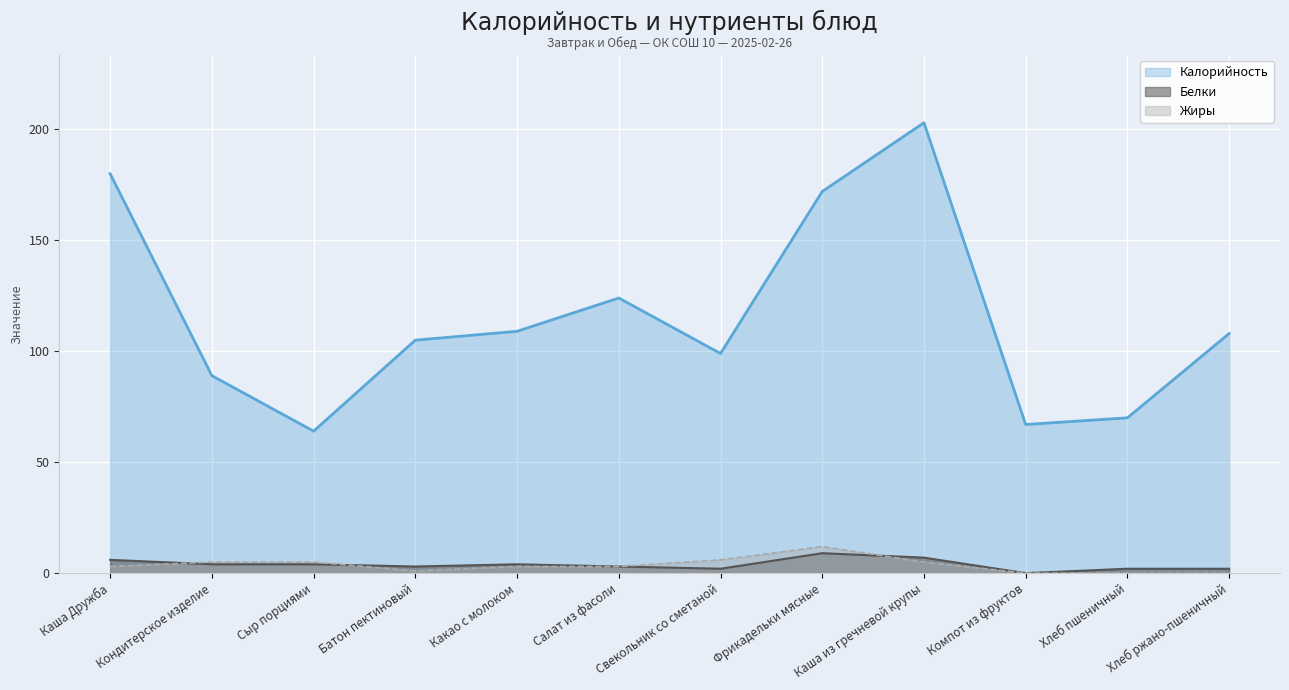

What is the label of the 9th point from the left?

Каша из гречневой крупы